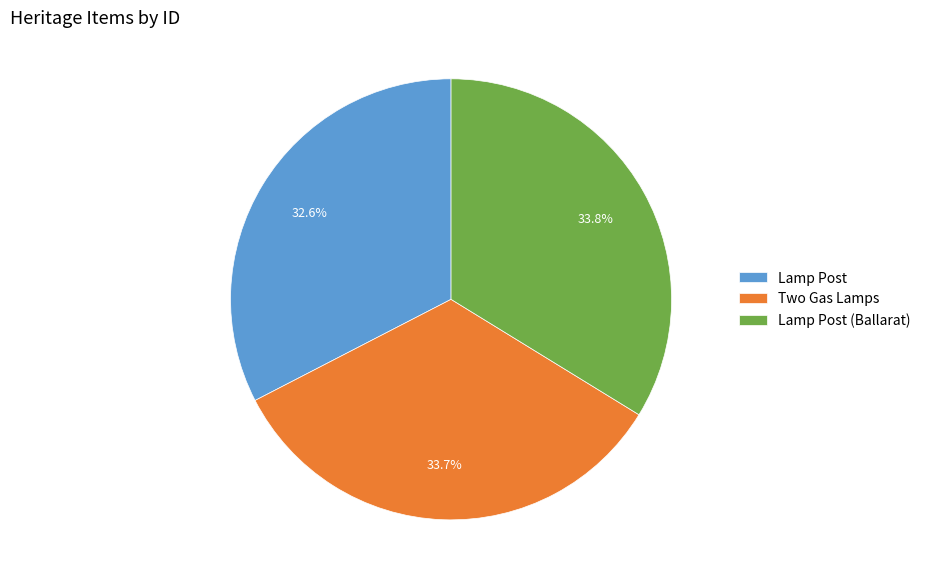

Do Two Gas Lamps and Lamp Post (Ballarat) together represent more than half of the pie?

Yes